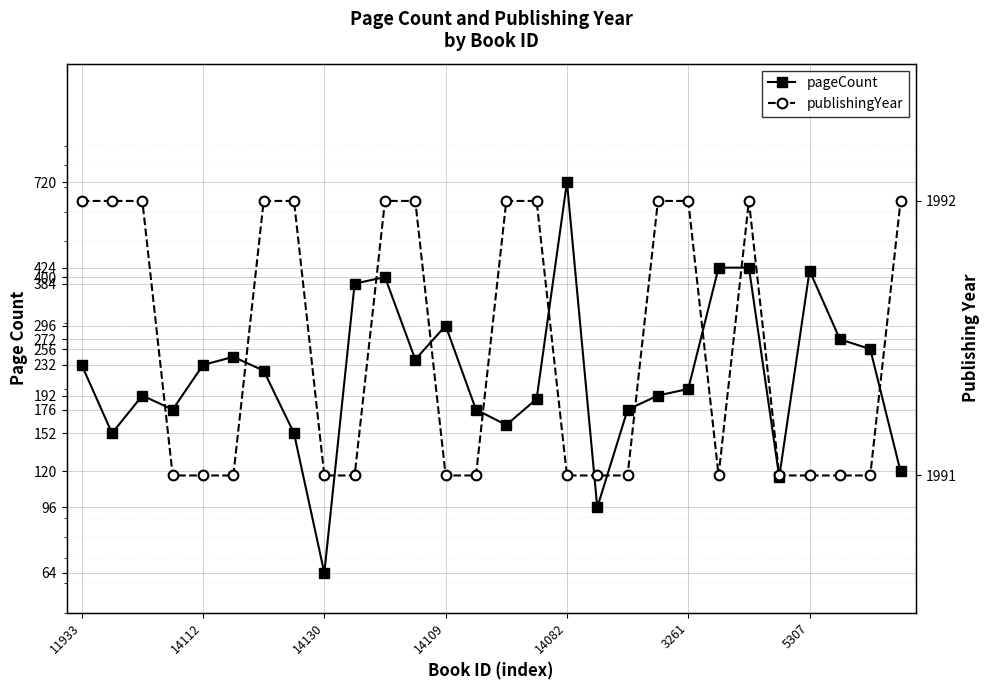

What is the sum of all publishingYear values?

55761